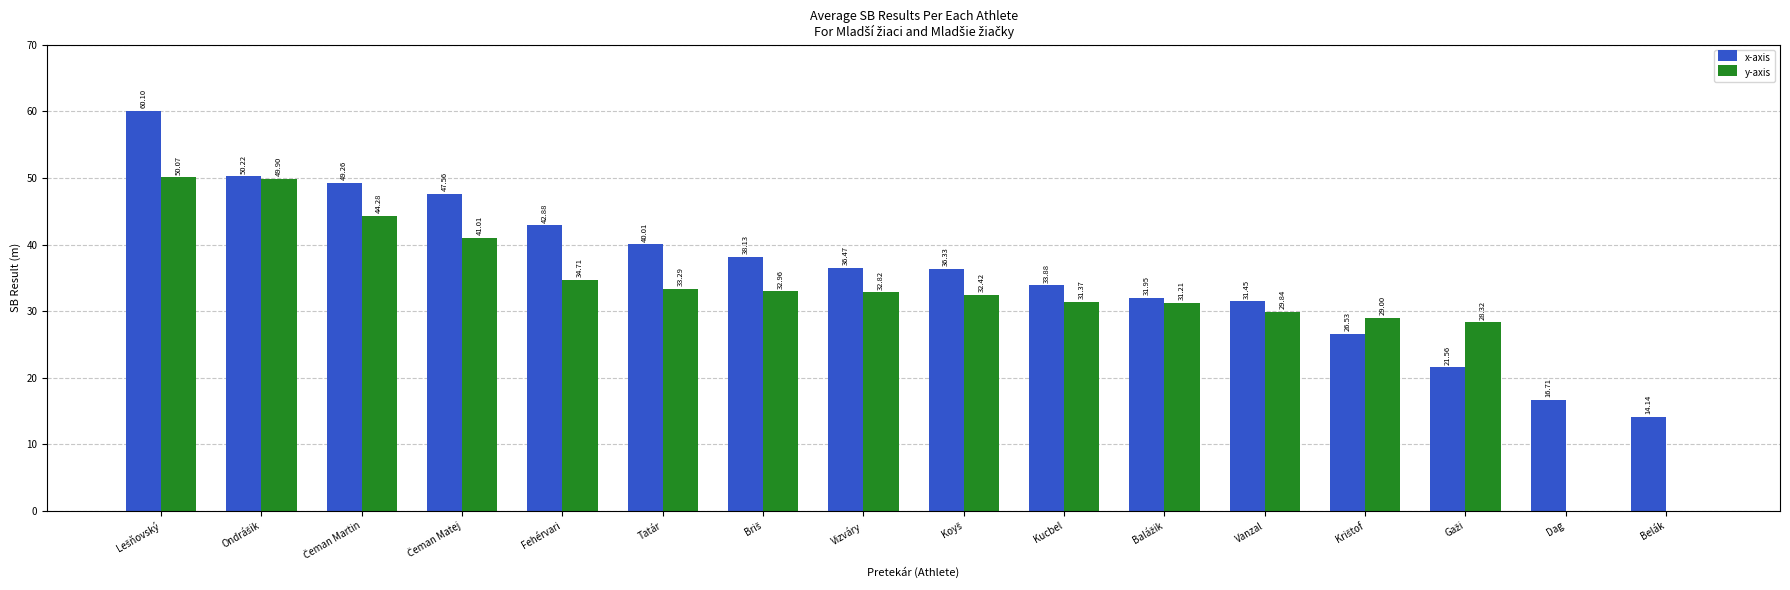

Which series has the largest total across all categories?

x-axis